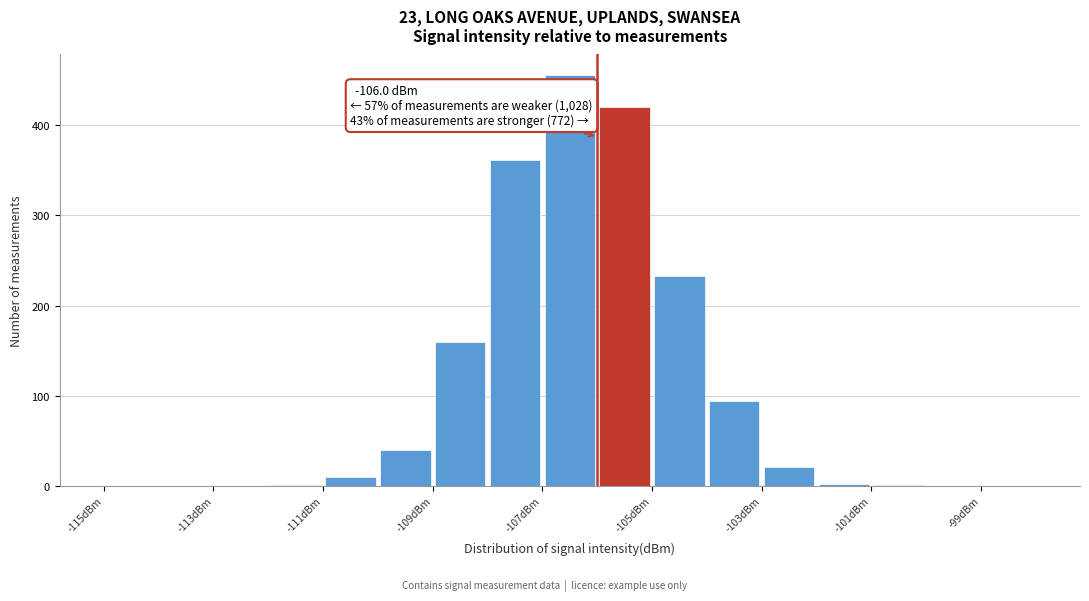

Which range on the x-axis has the tallest bar?

-107 to -106